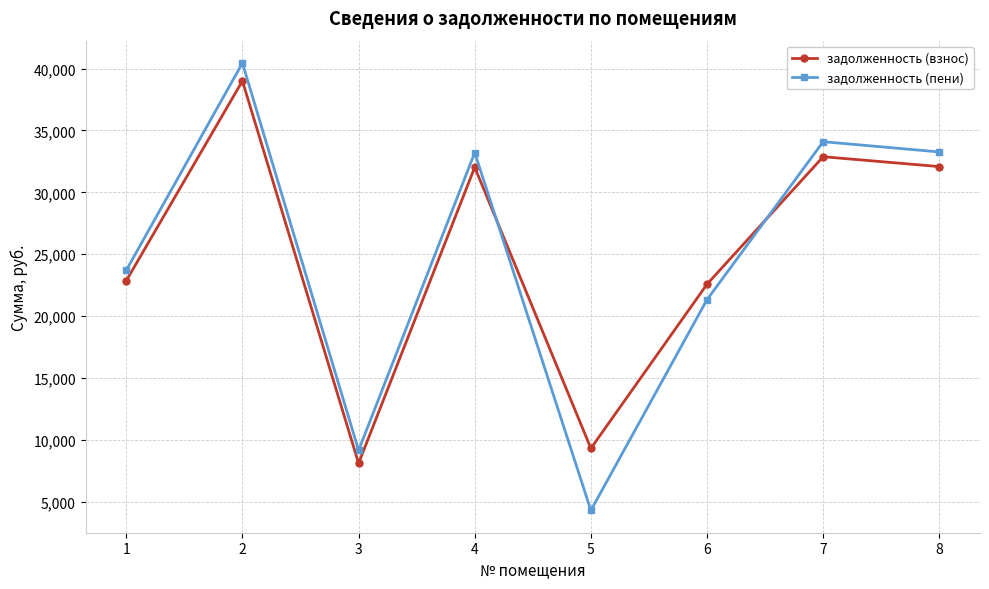

Is this an area chart (filled region under the line)?

No